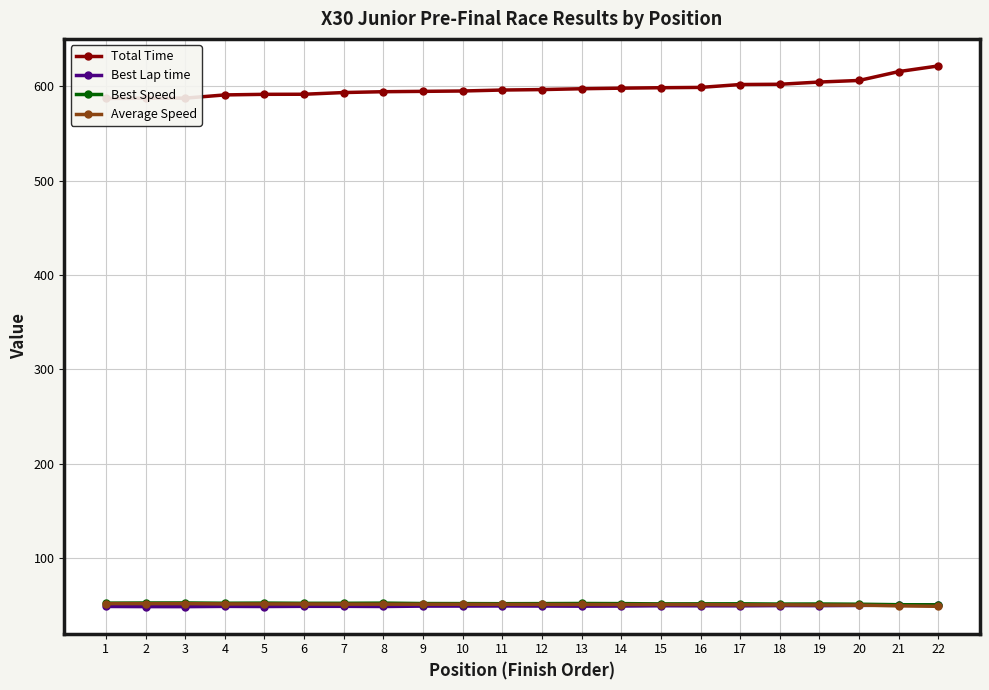

The Average Speed series shows 50.9 at 8. True or false?

True